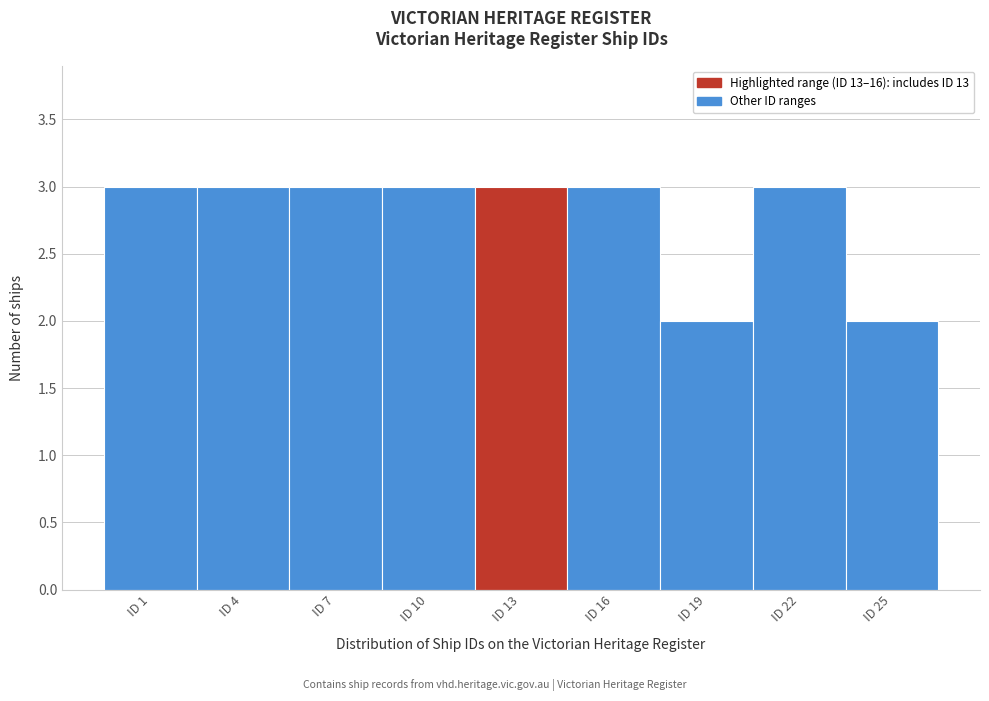

Reading right to left, list all the values displayed in this chart.

ID 25=2	ID 22=3	ID 19=2	ID 16=3	ID 13=3	ID 10=3	ID 7=3	ID 4=3	ID 1=3